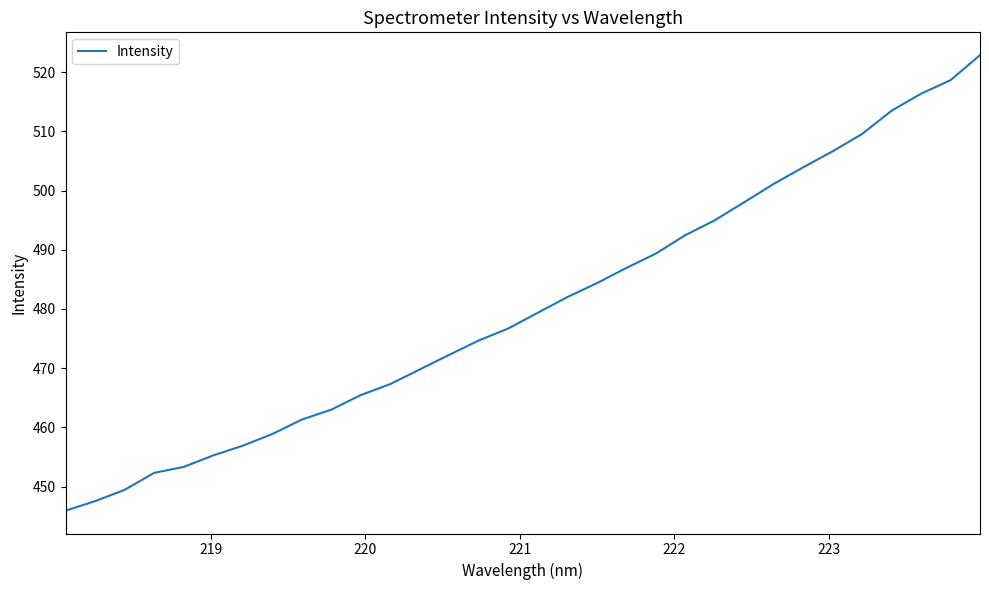

True or false: there are more than 1 points higher than both neighbors.

False